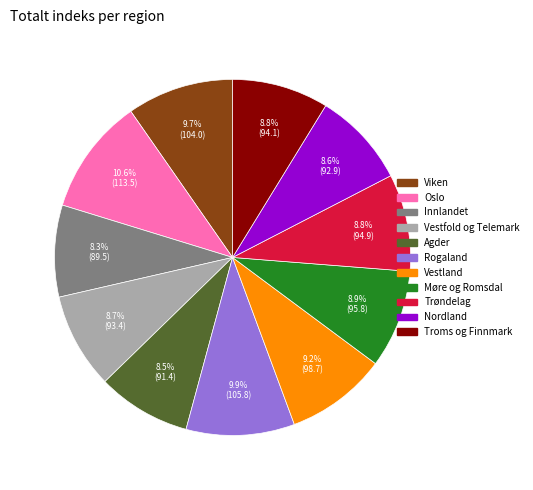

Approximately how many times larger is the value at Nordland compared to Troms og Finnmark?

1.0